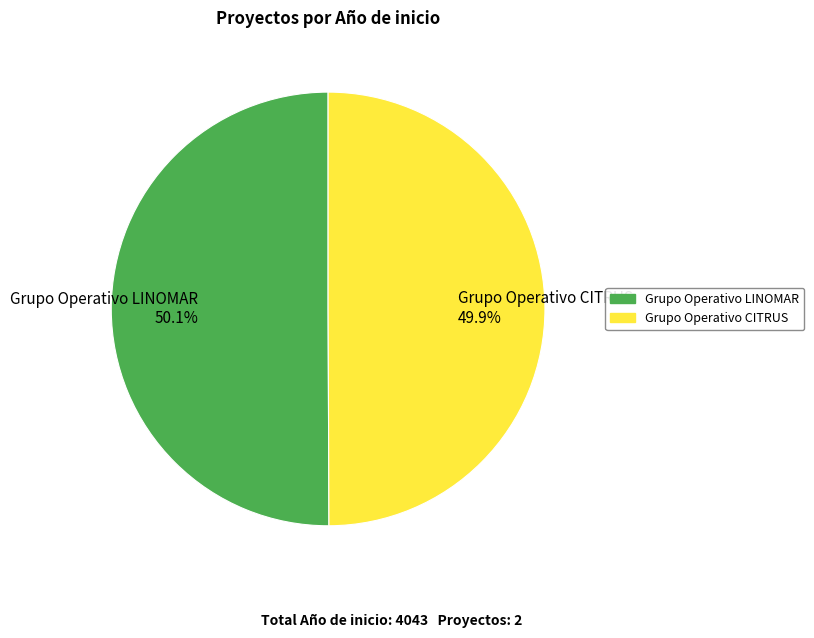

Does any single category account for the majority?

Yes